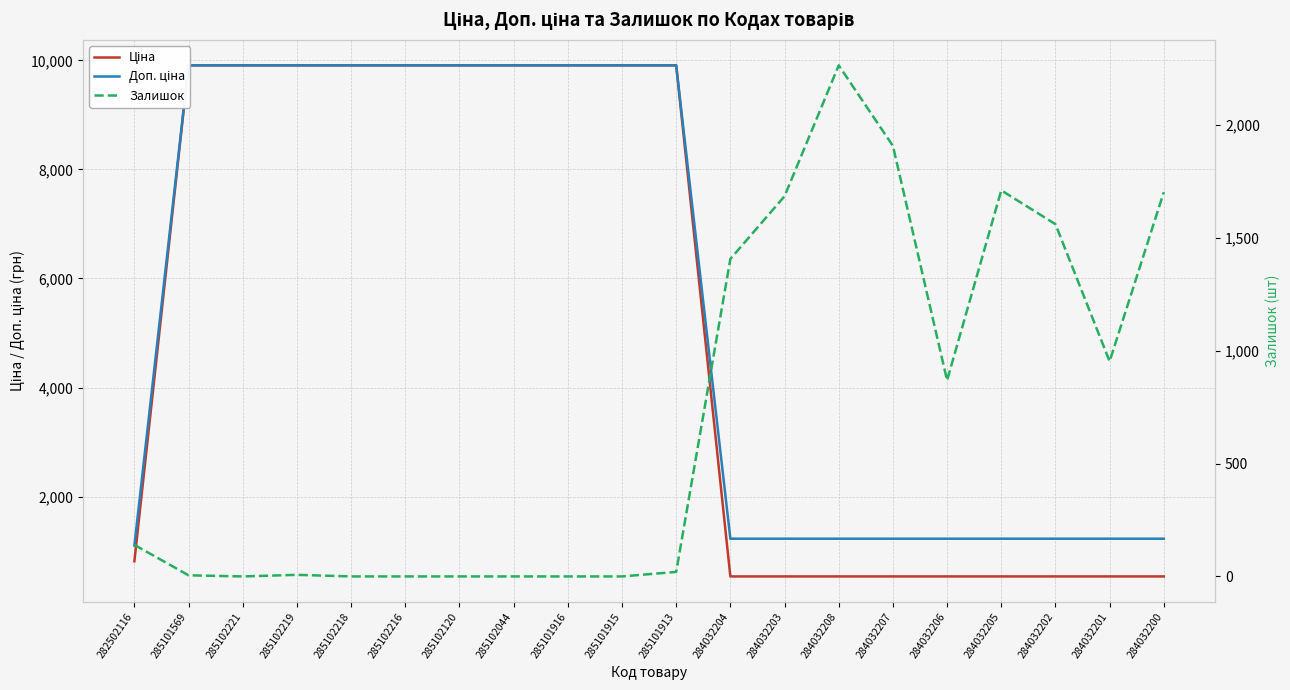

Rank the series by their maximum value, from highest to lowest.

Ціна, Доп. ціна, Залишок